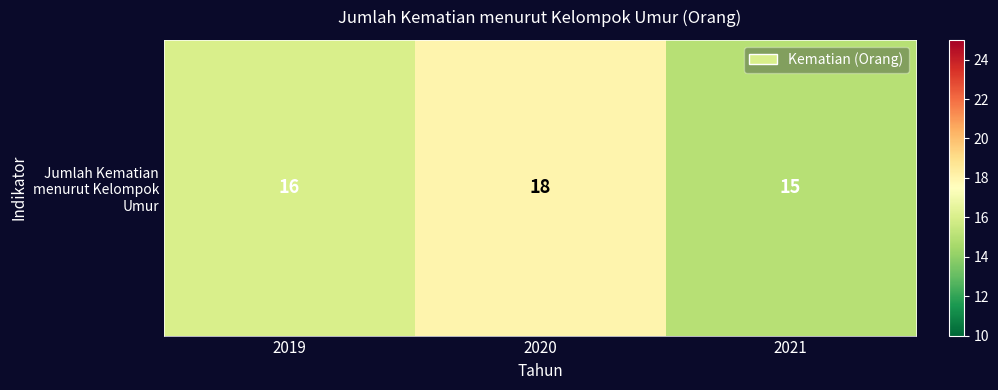

What is the smallest value displayed?

15